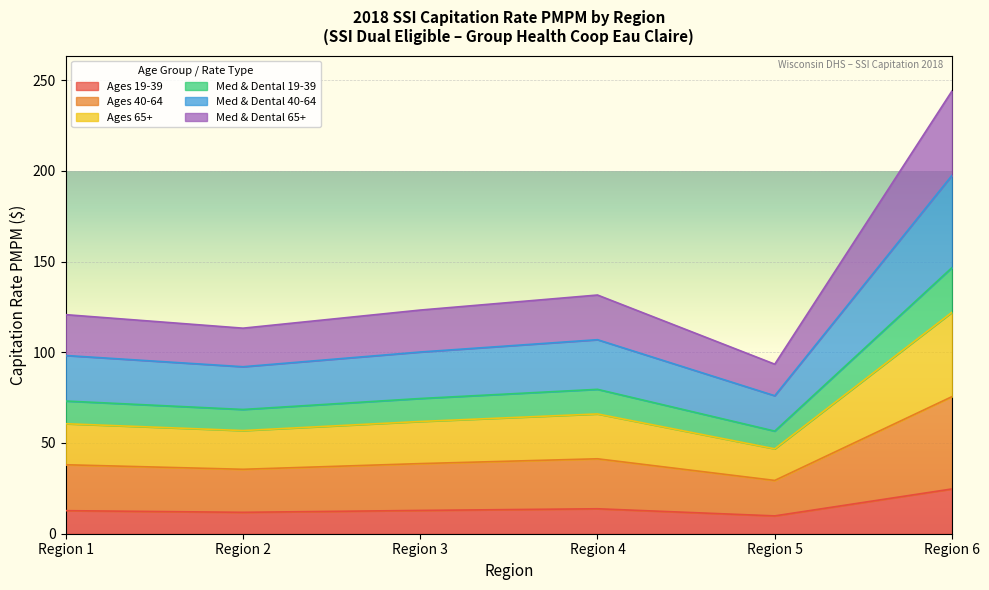

At which label does Ages 19-39 reach its peak?

Region 6